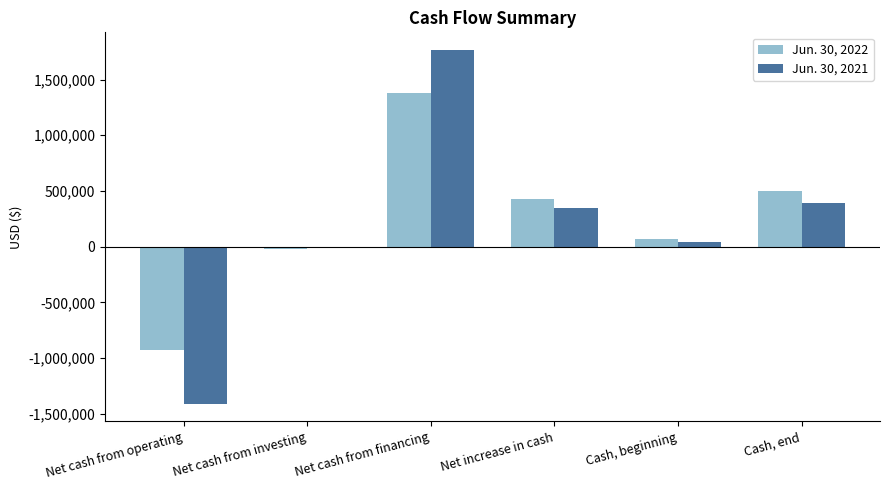

Which series has the largest range (max minus min)?

Jun. 30, 2021